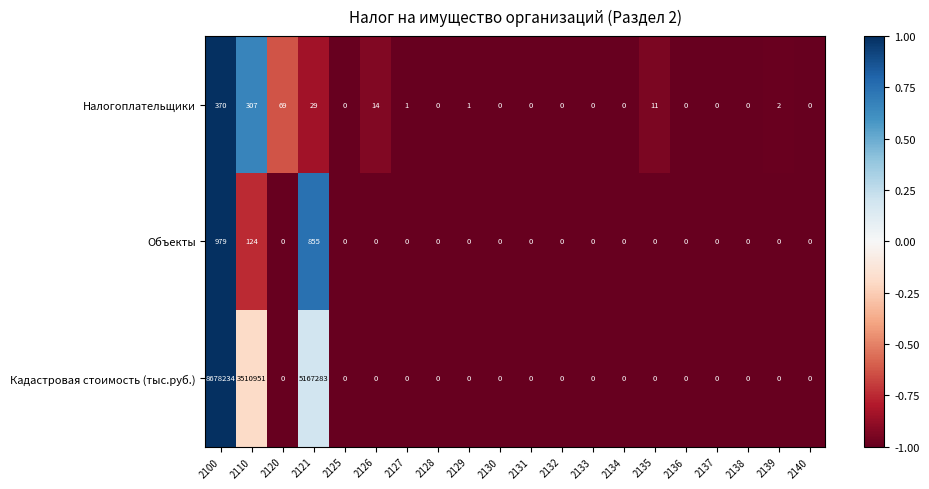

What is the greatest value displayed?

8678234